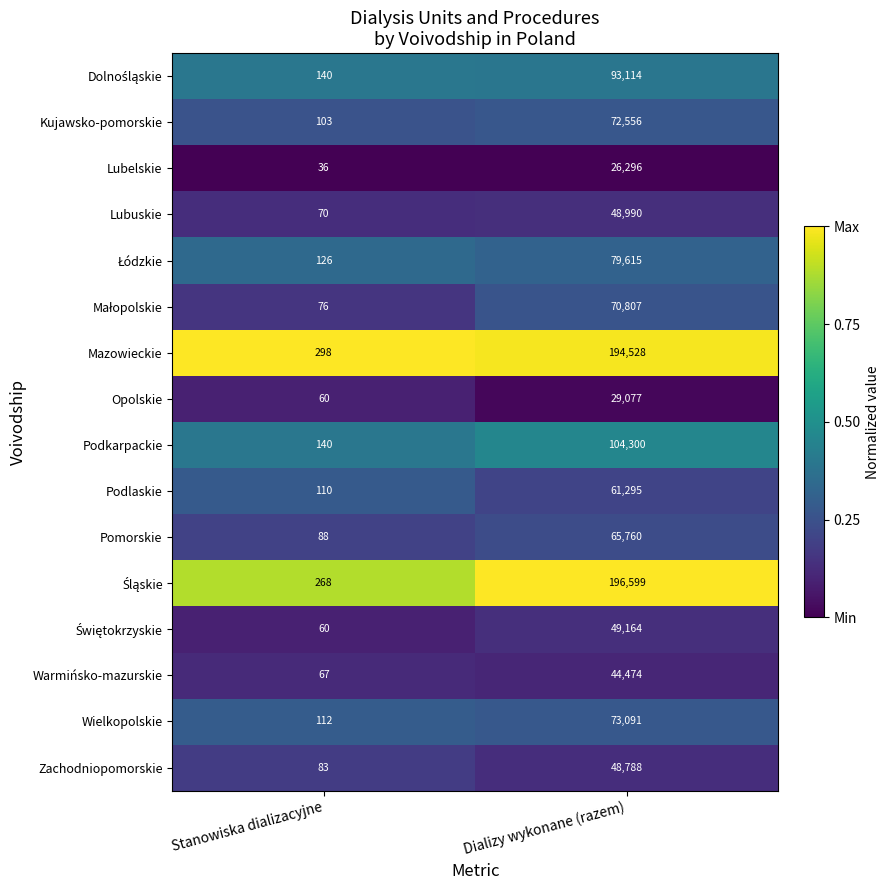

Count the number of data series in this chart.

16